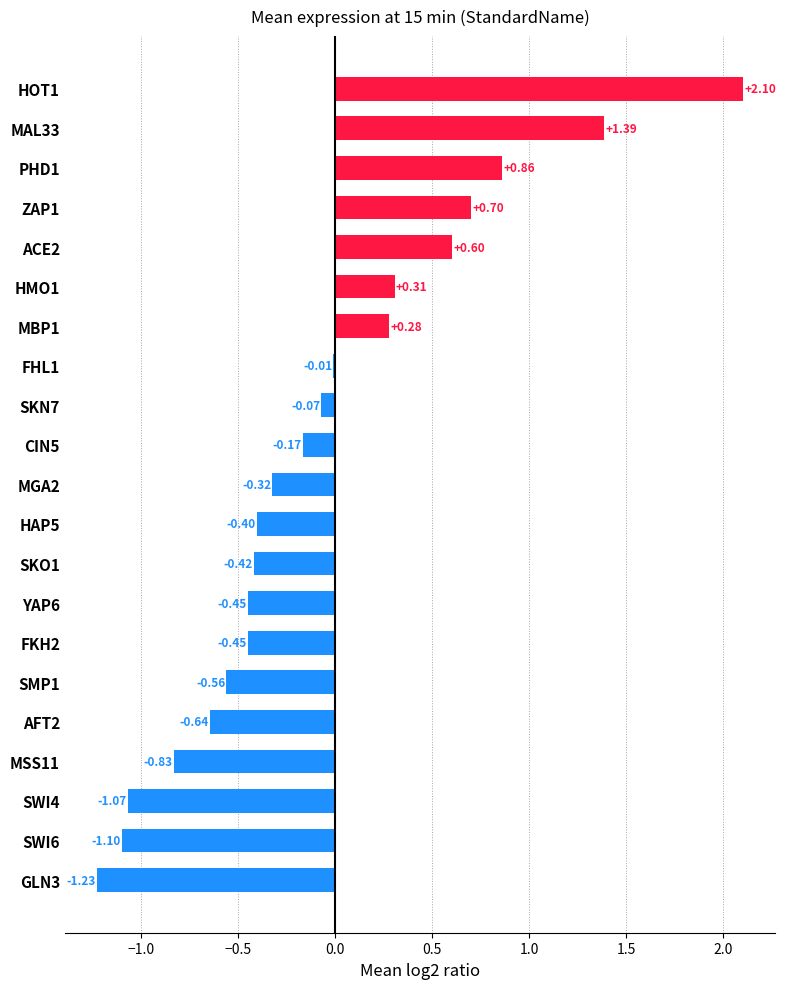

What is the sum of all values?

-1.5